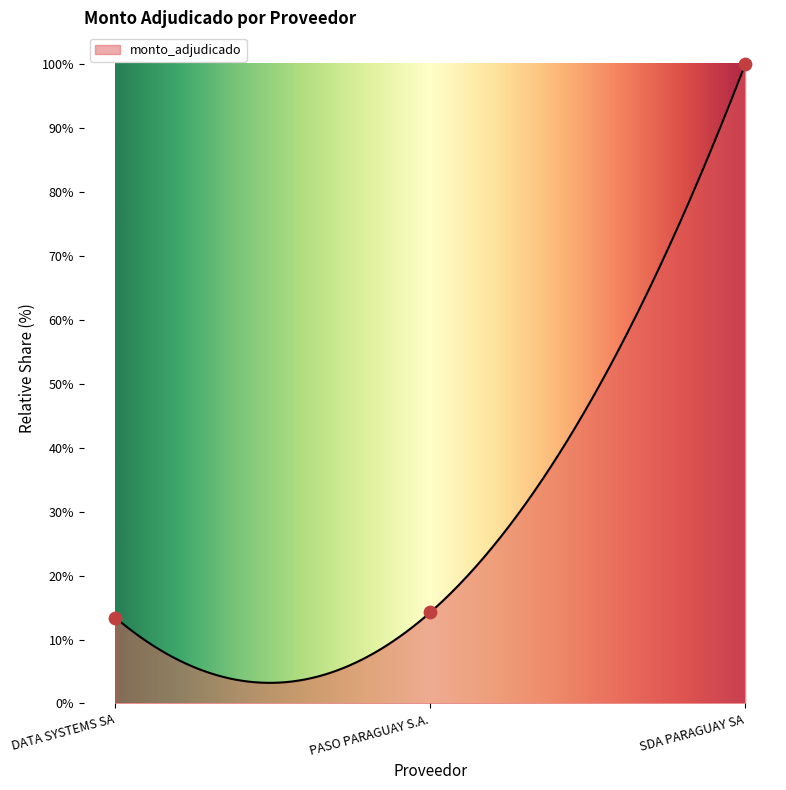

What is the change in value from PASO PARAGUAY S.A. to SDA PARAGUAY SA?

+85.7